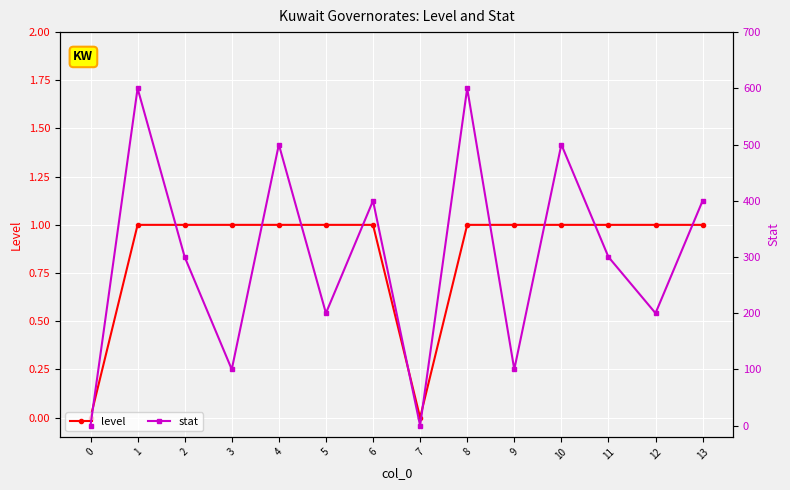

Which series has the largest range (max minus min)?

stat